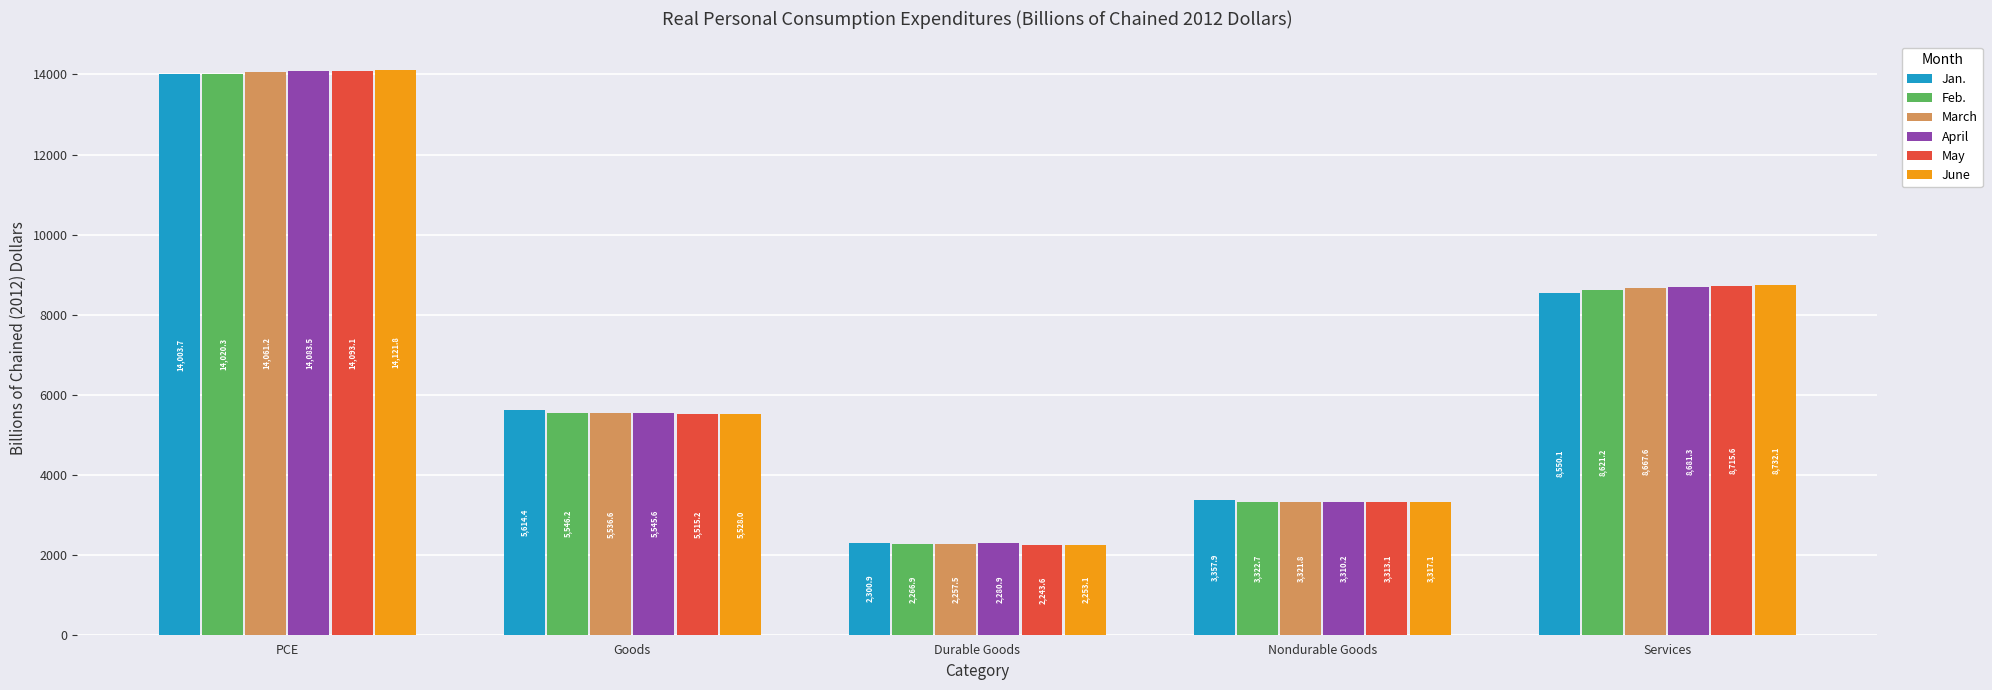

Reading right to left, list all the values displayed in this chart.

Jan.: Services=8550.1	Nondurable Goods=3357.9	Durable Goods=2300.9	Goods=5614.4	PCE=14003.7
Feb.: Services=8621.2	Nondurable Goods=3322.7	Durable Goods=2266.9	Goods=5546.2	PCE=14020.3
March: Services=8667.6	Nondurable Goods=3321.8	Durable Goods=2257.5	Goods=5536.6	PCE=14061.2
April: Services=8681.3	Nondurable Goods=3310.2	Durable Goods=2280.9	Goods=5545.6	PCE=14083.5
May: Services=8715.6	Nondurable Goods=3313.1	Durable Goods=2243.6	Goods=5515.2	PCE=14093.1
June: Services=8732.1	Nondurable Goods=3317.1	Durable Goods=2253.1	Goods=5528.0	PCE=14121.8